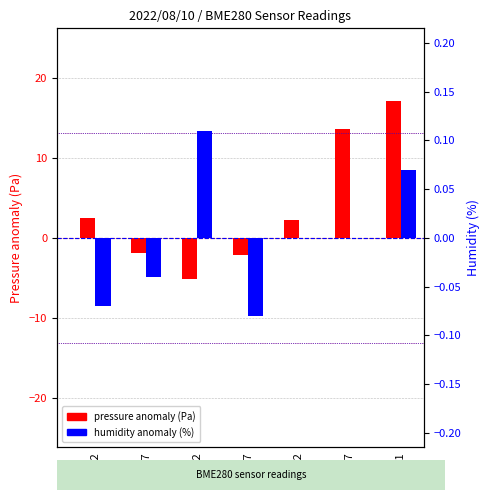

What is the average value of the pressure anomaly (Pa) series?

3.8